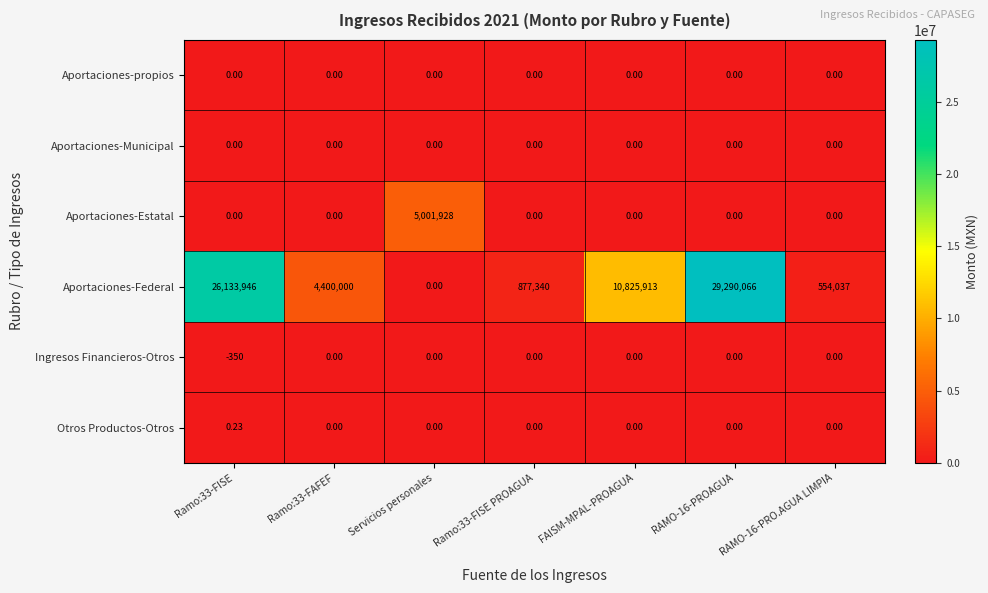

Which series has the largest total across all categories?

Aportaciones-Federal